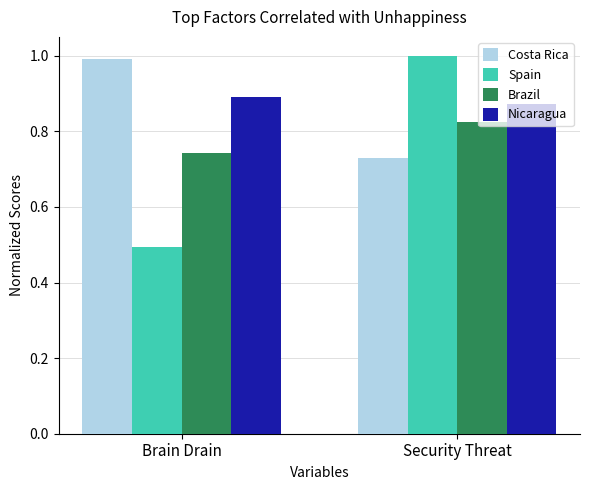

Is the value of Costa Rica at Security Threat greater than the value of Nicaragua at Brain Drain?

No